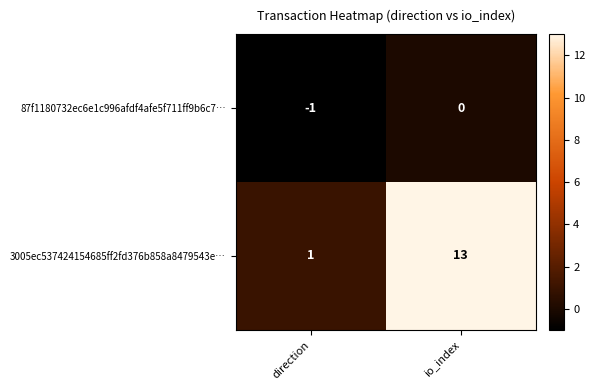

Reading right to left, transcribe all the data shown in this chart.

87f1180732ec6e1c996afdf4afe5f711ff9b6c7…: 0	-1
3005ec537424154685ff2fd376b858a8479543e…: 13	1